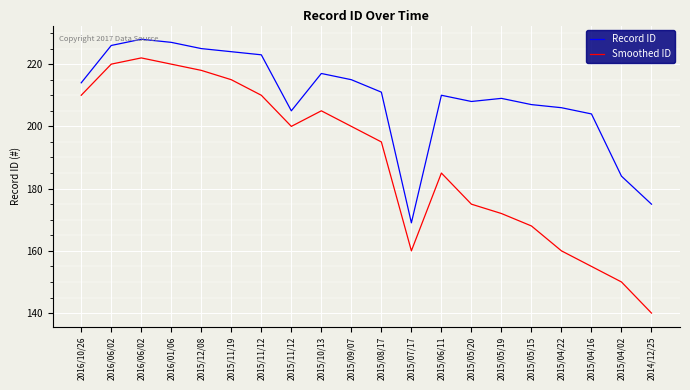

Between 2015/12/08 and 2015/04/16, which series saw the biggest shift?

Smoothed ID